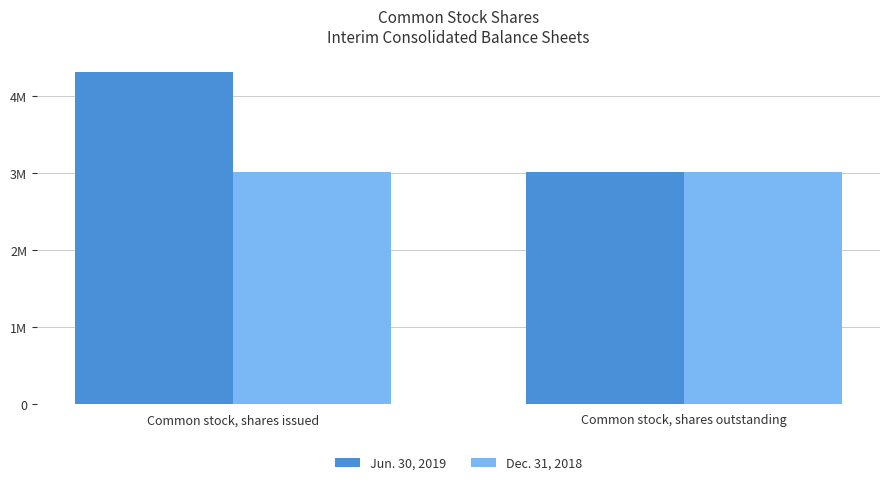

Reading left to right, transcribe all the data shown in this chart.

Jun. 30, 2019: Common stock, shares issued=4307666	Common stock, shares outstanding=3012343
Dec. 31, 2018: Common stock, shares issued=3012343	Common stock, shares outstanding=3012343